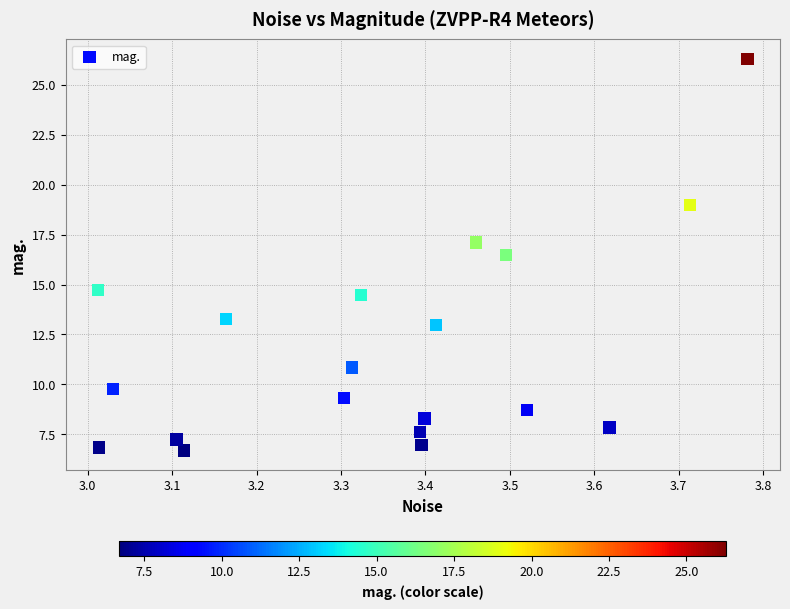

What is the range of X values (max minus min)?

0.8